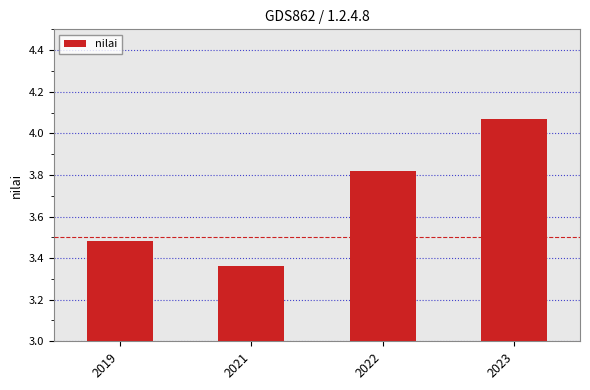

What is the sum of all values?

14.7